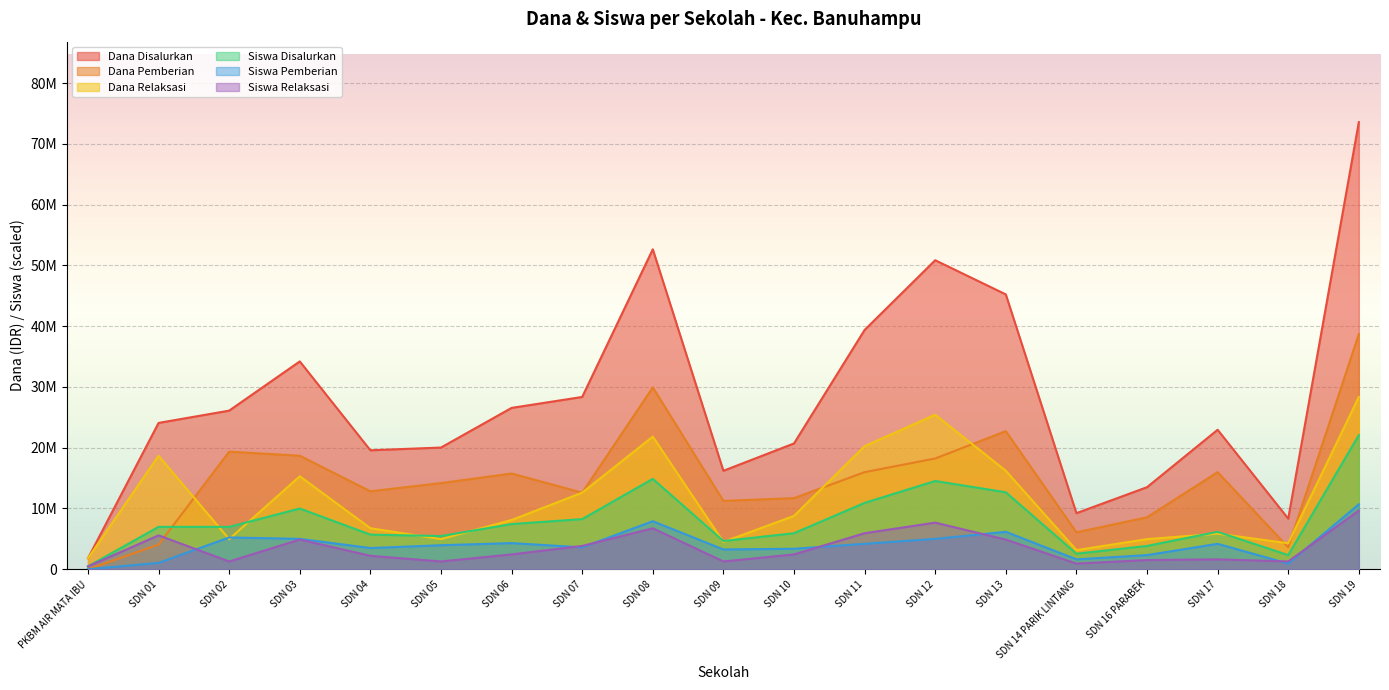

Which has a higher value, SDN 03 or SDN 14 PARIK LINTANG?

SDN 03